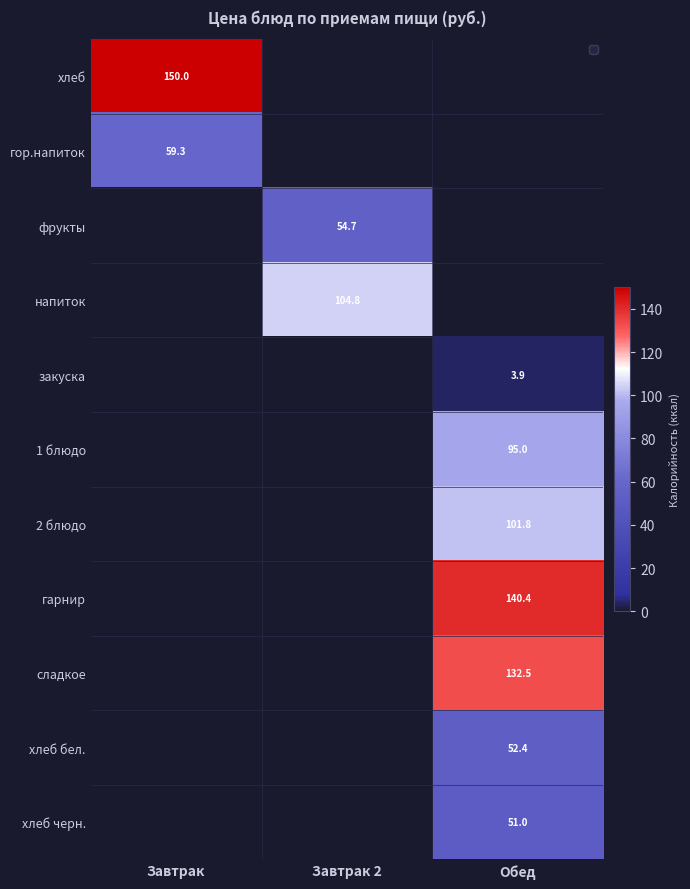

Which has a higher value, Завтрак 2 or Обед?

Завтрак 2